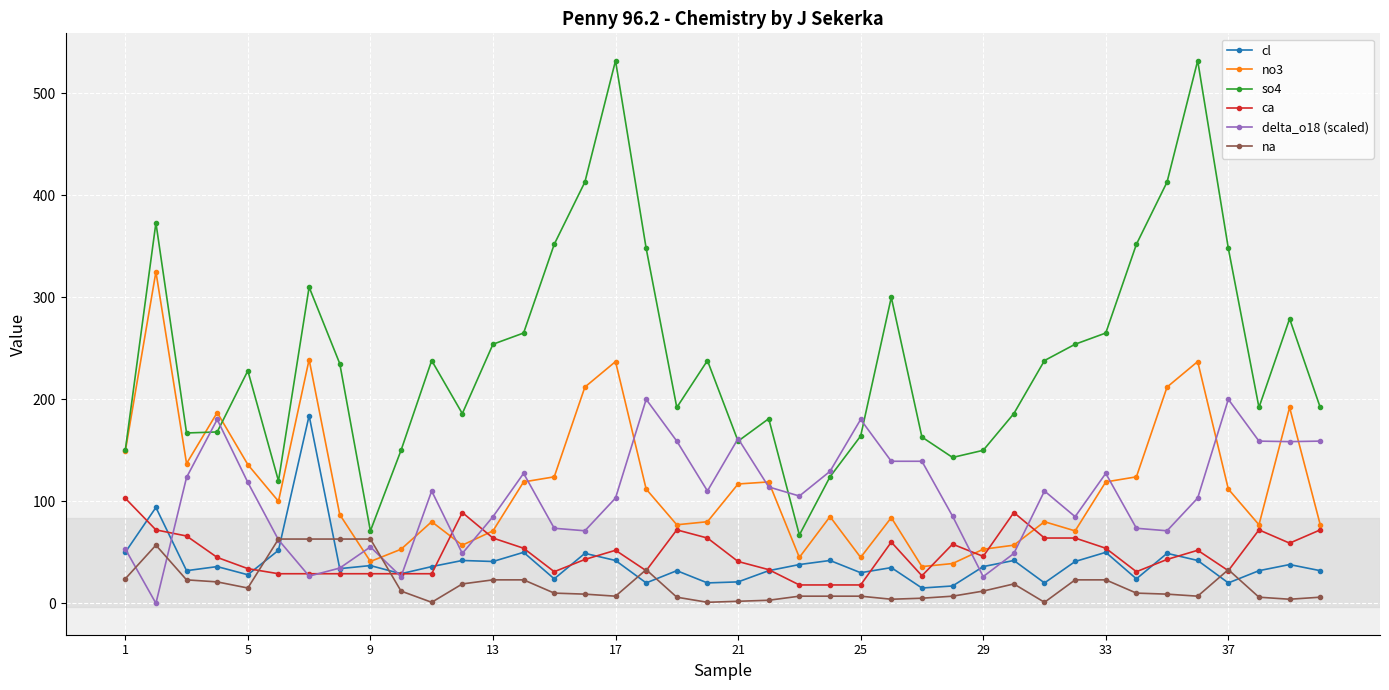

Which series has the largest total across all categories?

so4